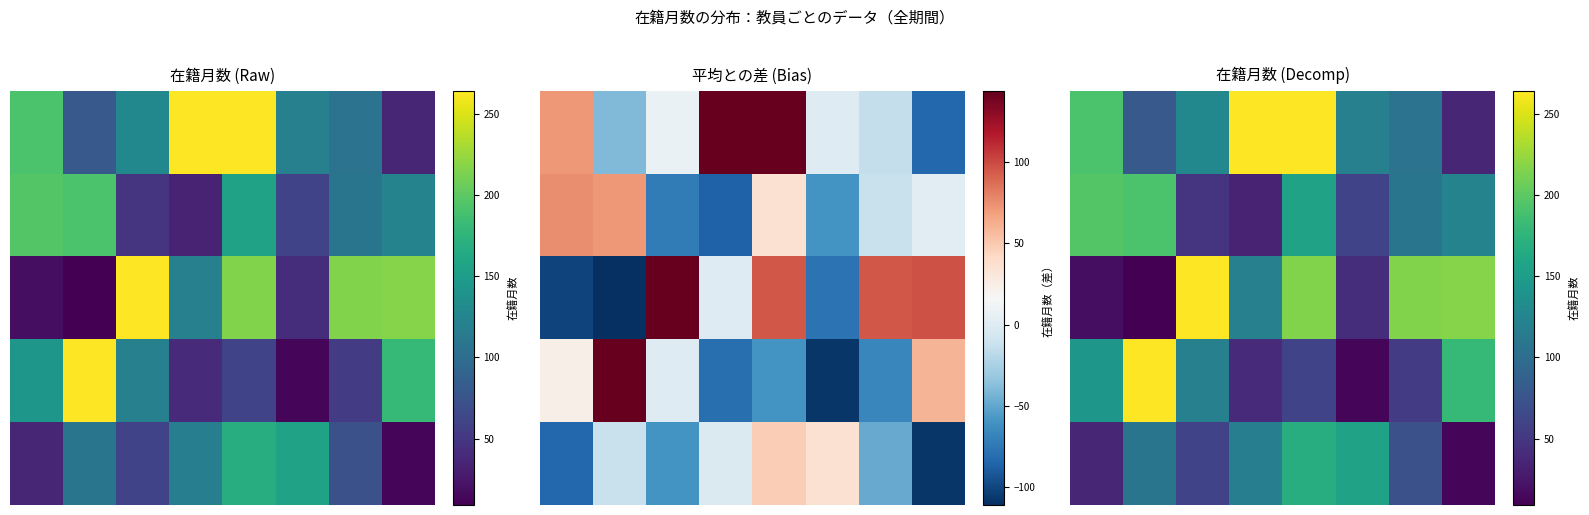

Between 2 and 3, which is larger?

3